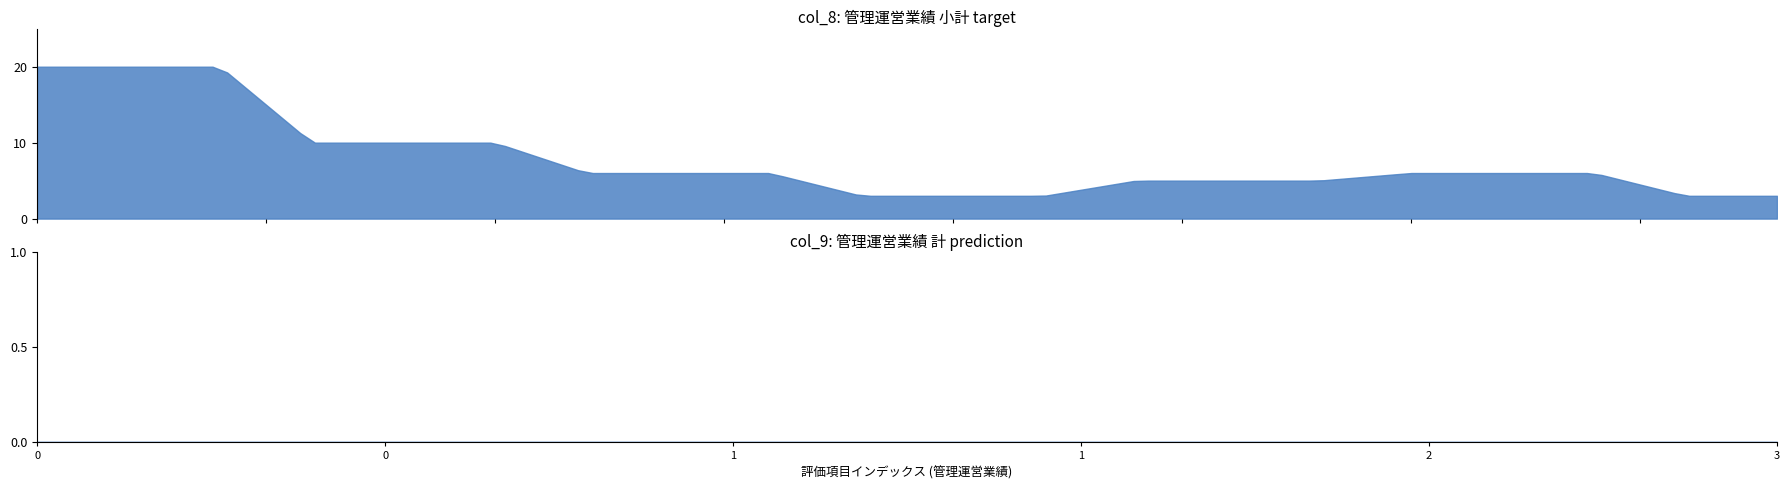

True or false: col_8 (小計) has more than 2 points higher than both neighbors.

False